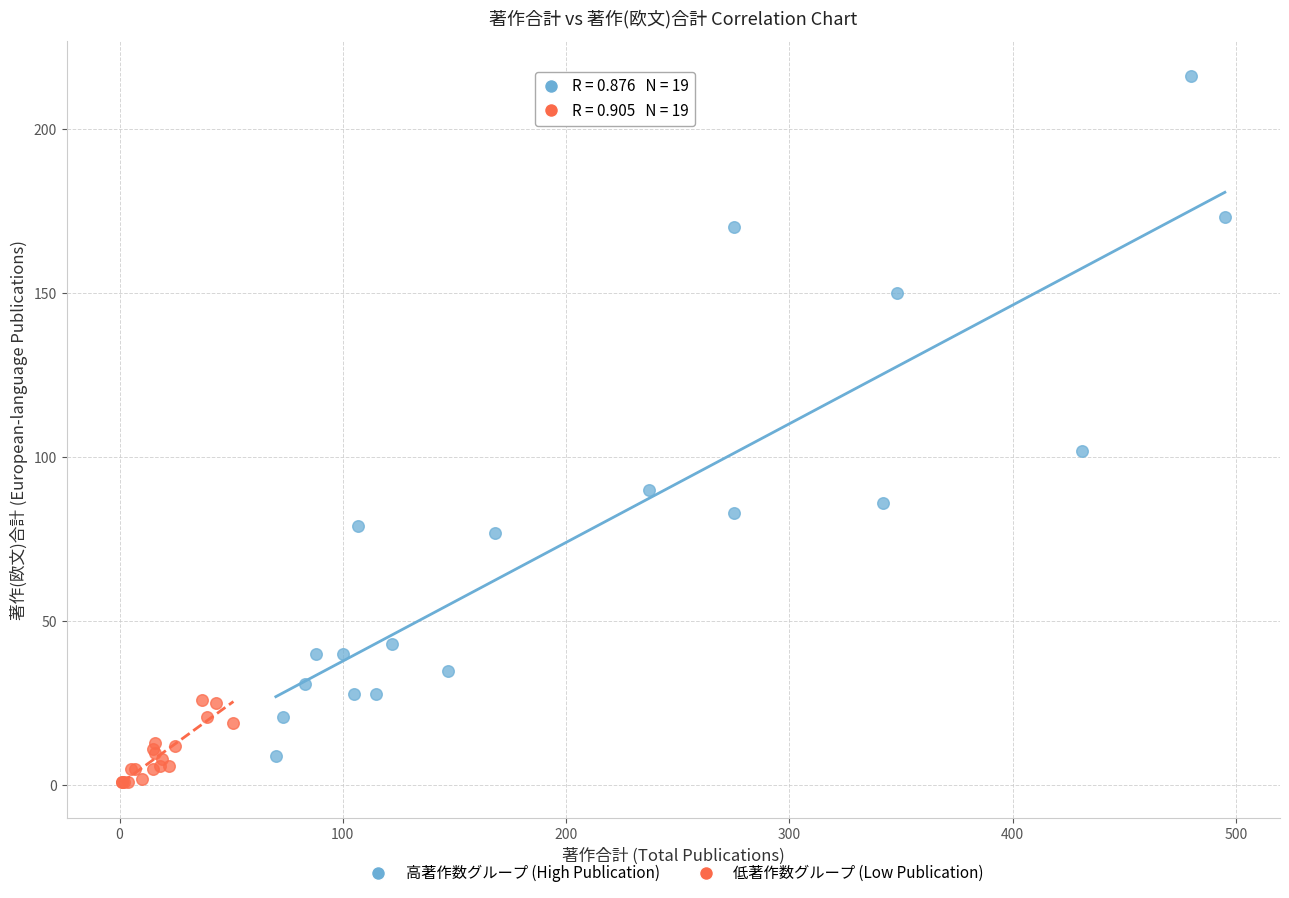

Which series contains the highest Y value?

高著作数グループ (High Publication)